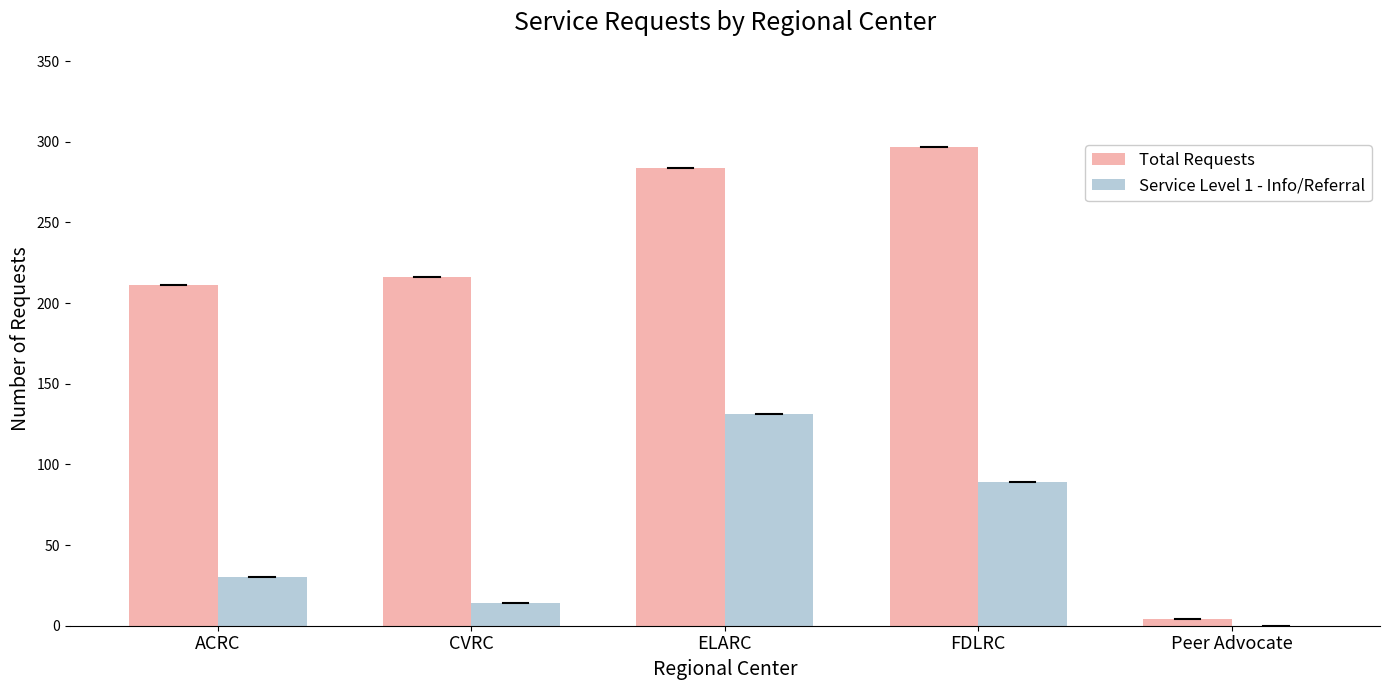

Which series changed the most between ELARC and FDLRC?

Service Level 1 - Info/Referral